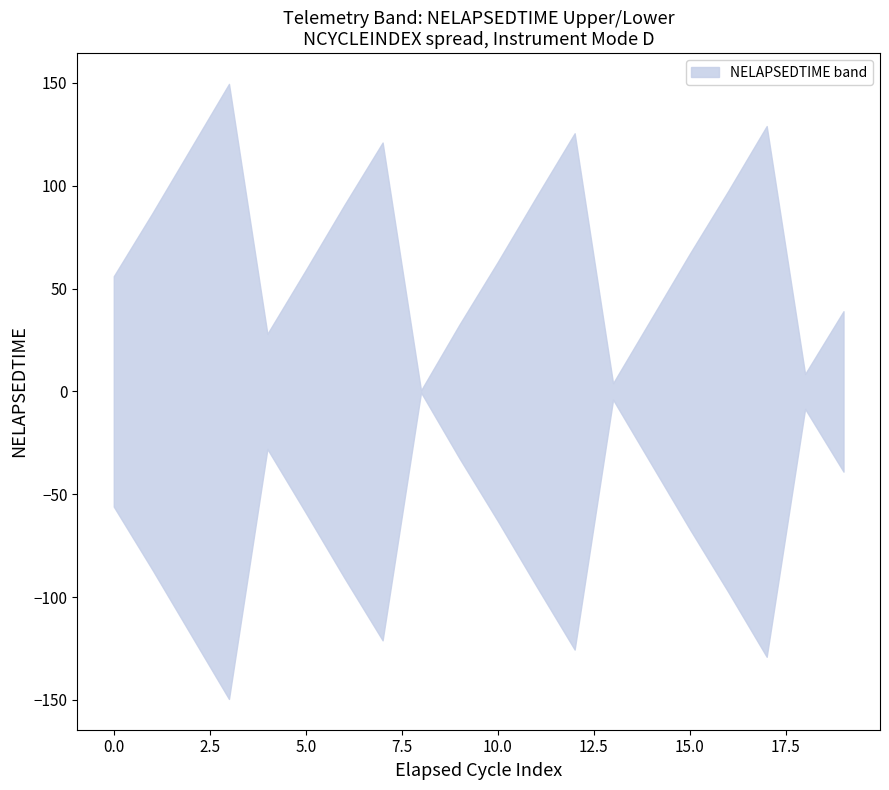

Is the value of upper at 2 greater than the value of lower at 19?

Yes